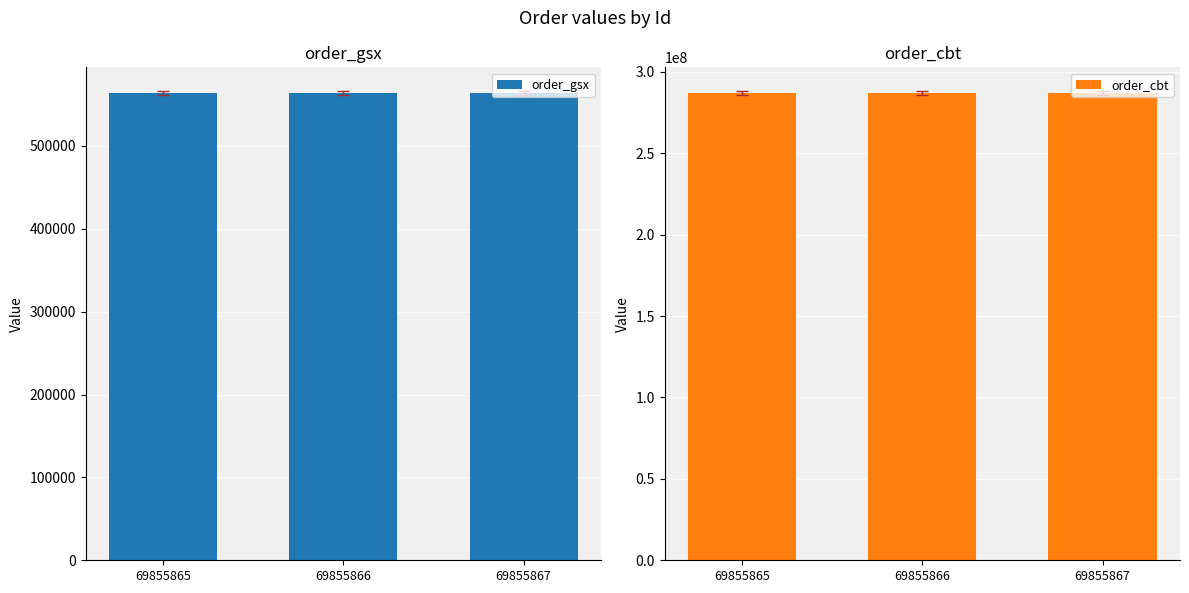

Reading left to right, transcribe all the data shown in this chart.

order_gsx: 69855865=563688	69855866=563688	69855867=563688
order_cbt: 69855865=286959312	69855866=286959312	69855867=286959312